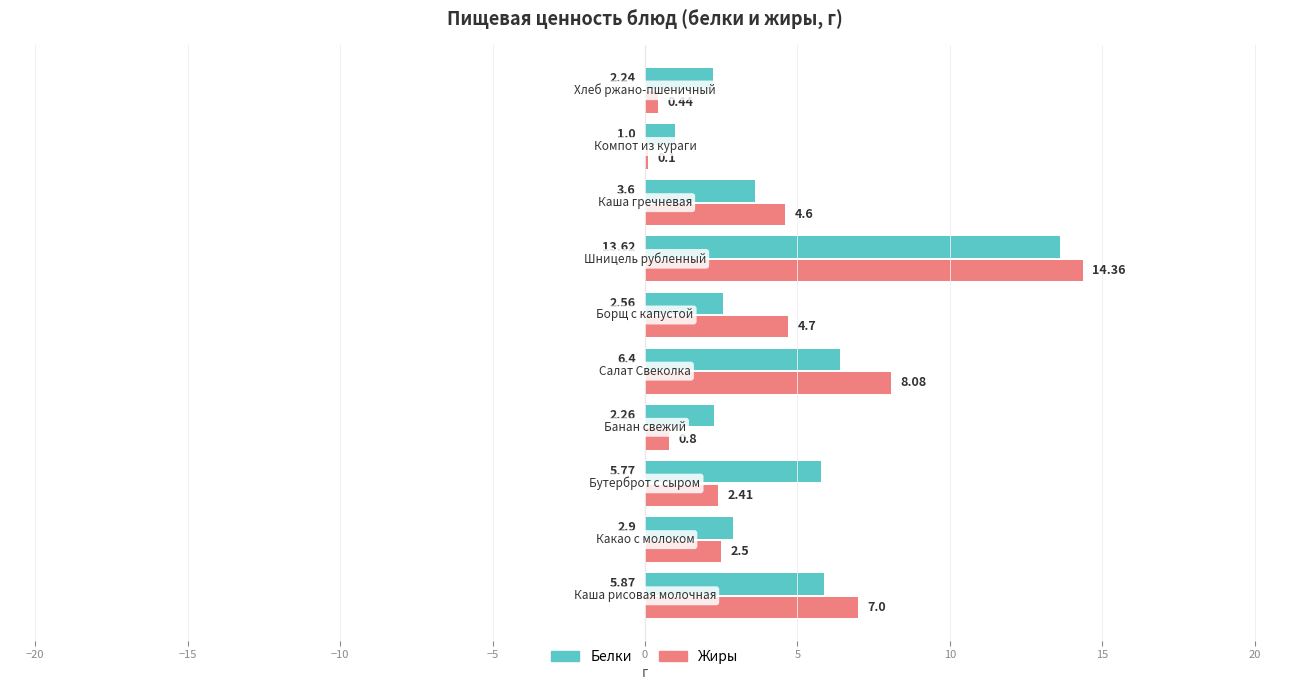

What is the sum of all Жиры values?

45.0